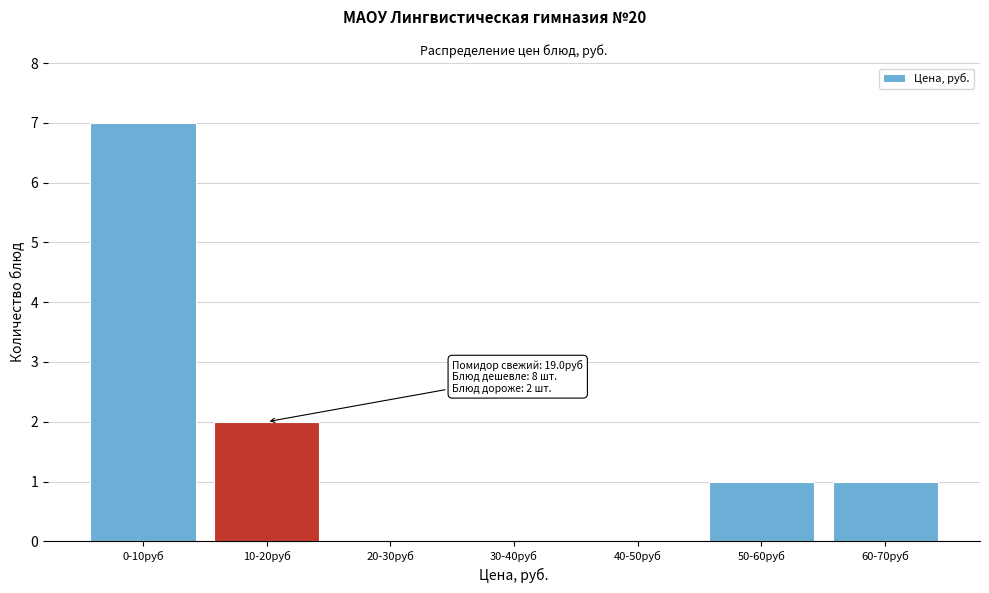

Reading left to right, what are all the values shown in this chart?

0-10руб=7	10-20руб=2	20-30руб=0	30-40руб=0	40-50руб=0	50-60руб=1	60-70руб=1